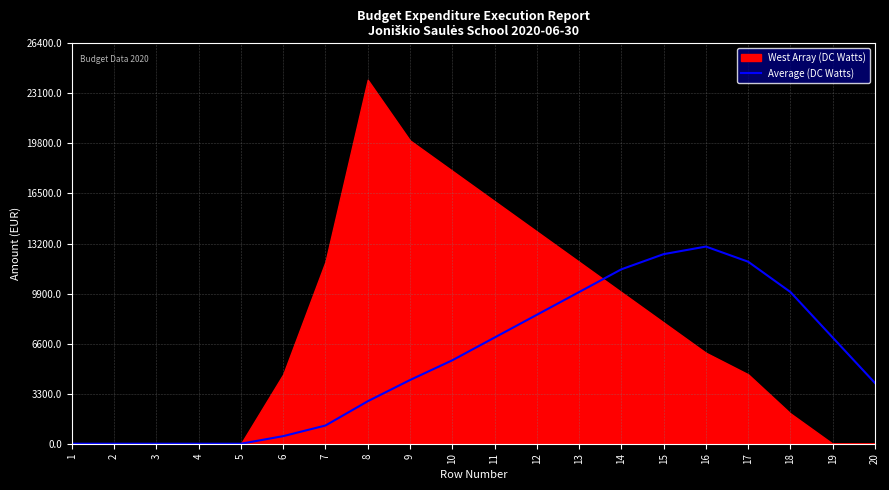

How many values are below 5500?

10